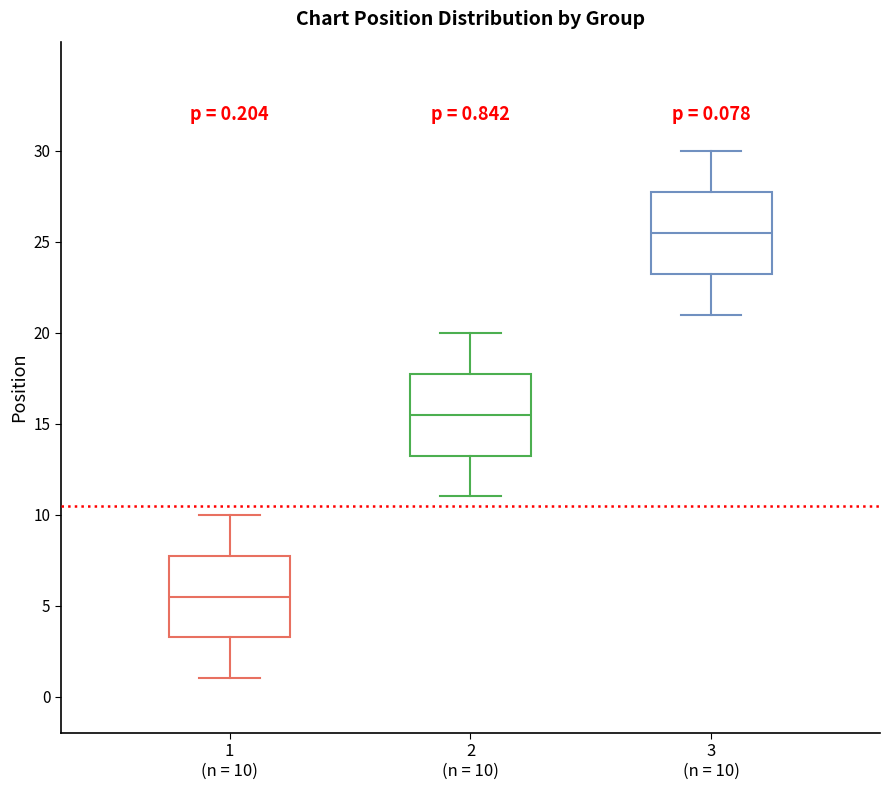

Which box's median line is the lowest?

1 (n = 10)